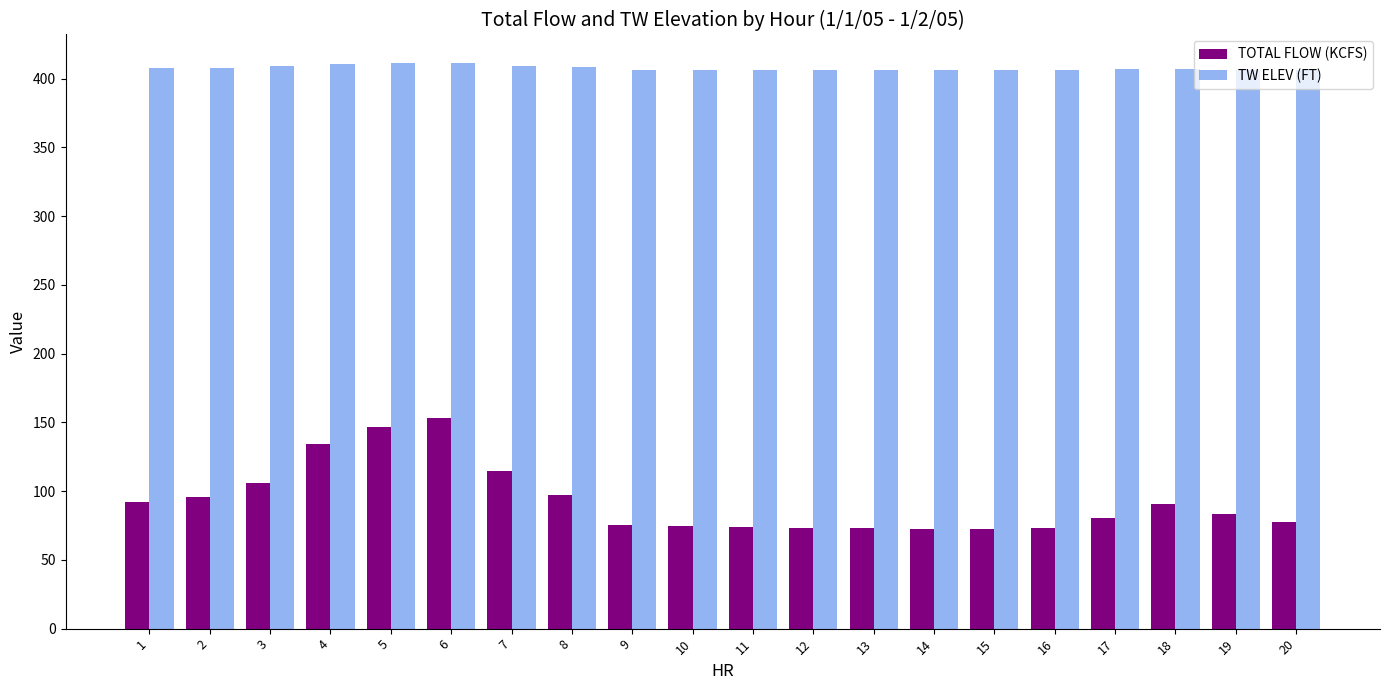

List the series in order of their overall mean, lowest first.

TOTAL FLOW (KCFS), TW ELEV (FT)